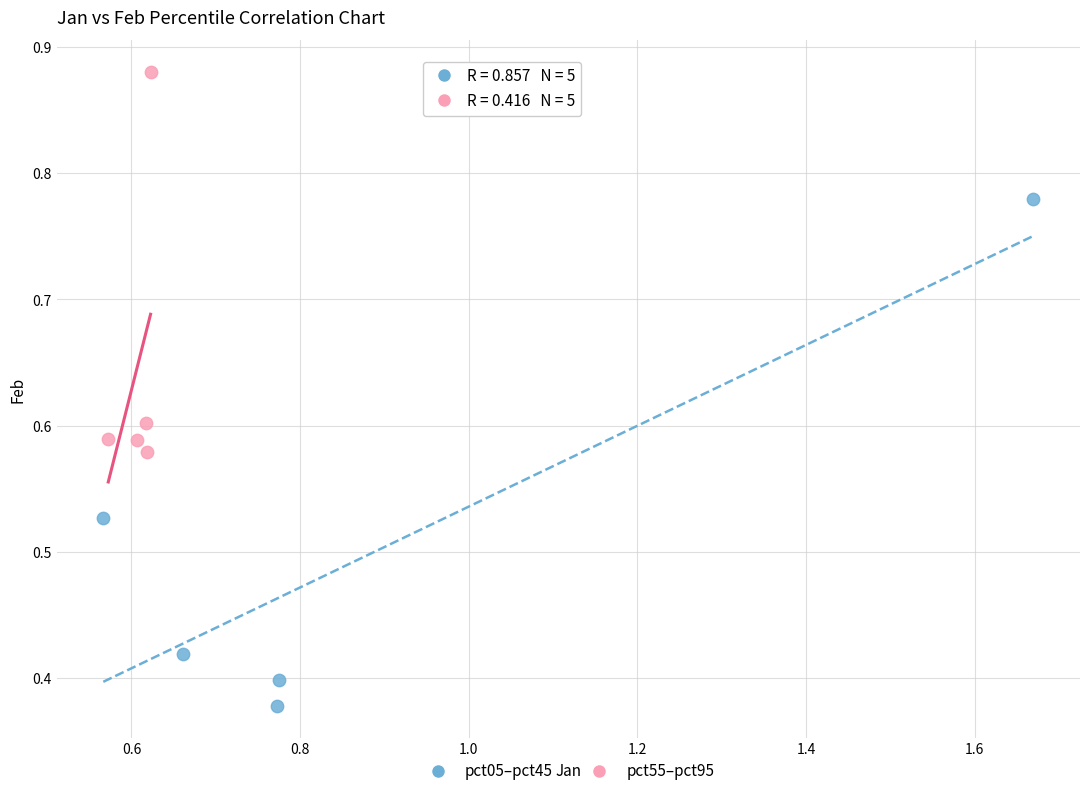

What are all the series names shown in the legend?

pct05–pct45, pct55–pct95